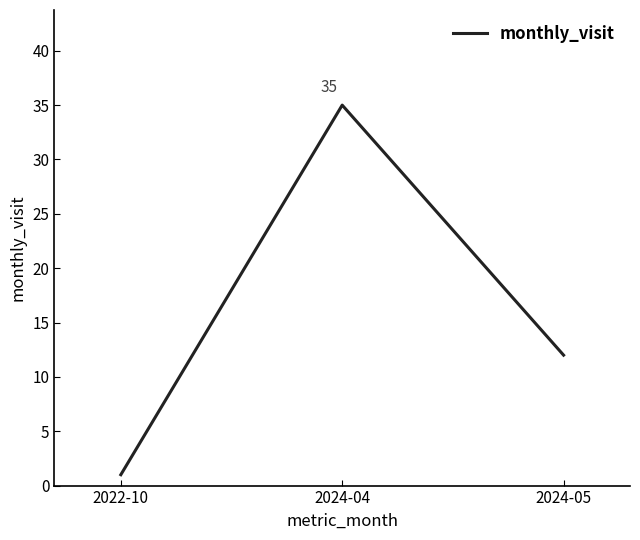

What is the difference between the values at 2024-04 and 2024-05?

23